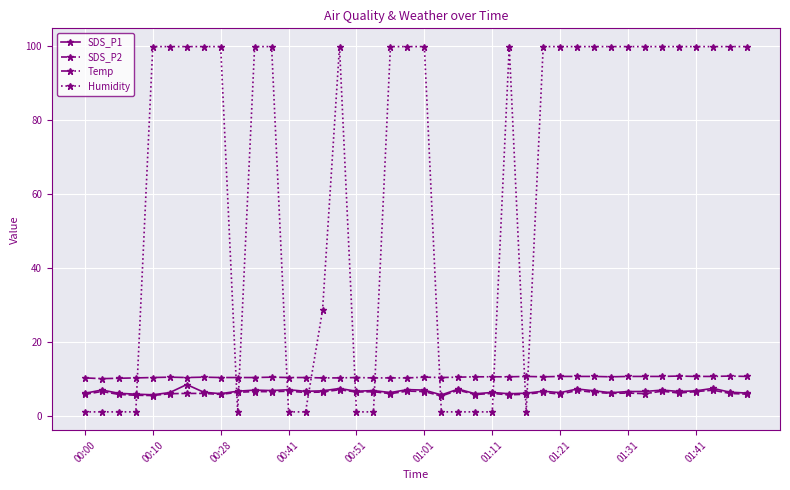

True or false: SDS_P2 has more than 0 interior local peaks.

True